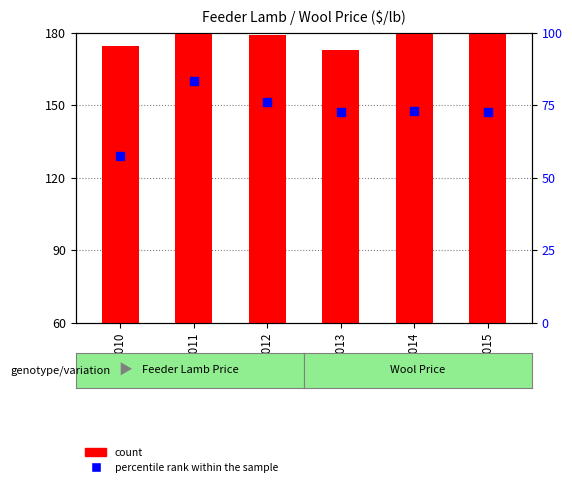

At which category is the sum across all series the highest?

2011